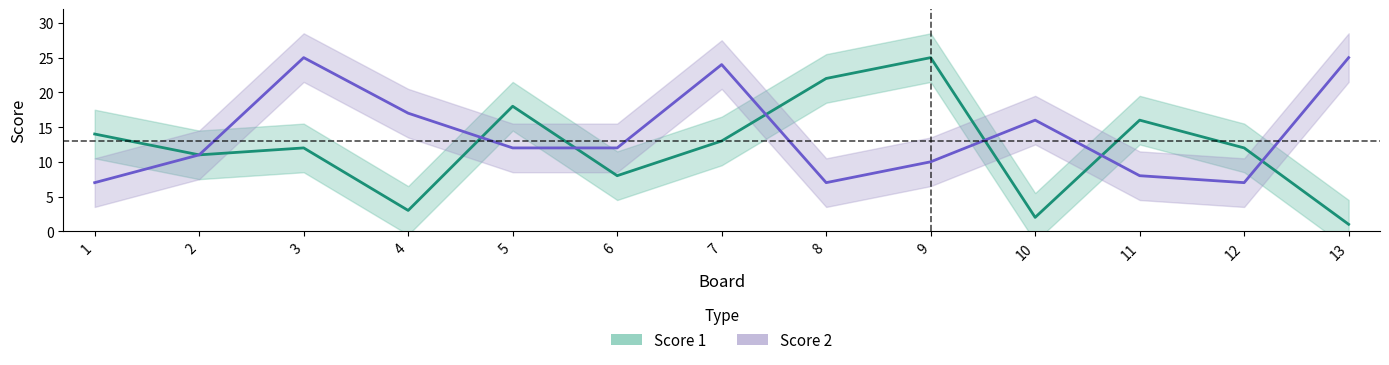

Between 4 and 10, which series saw the biggest shift?

Score 1